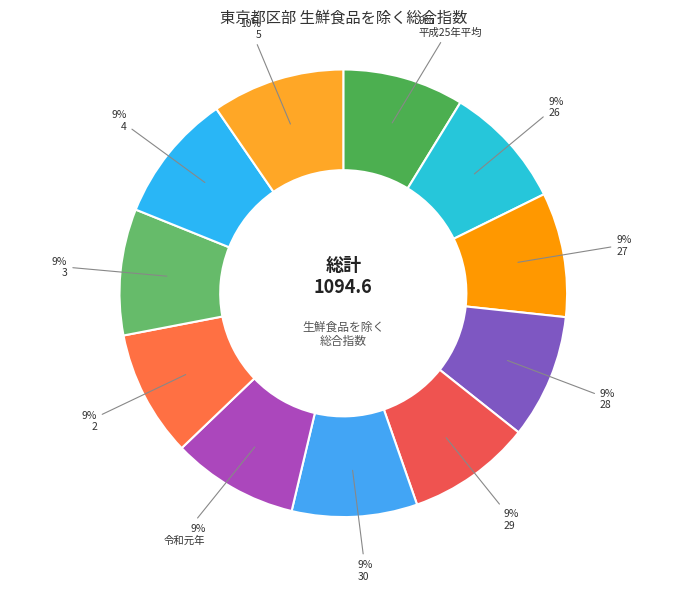

Combined, do 28 and 4 account for over 50%?

No